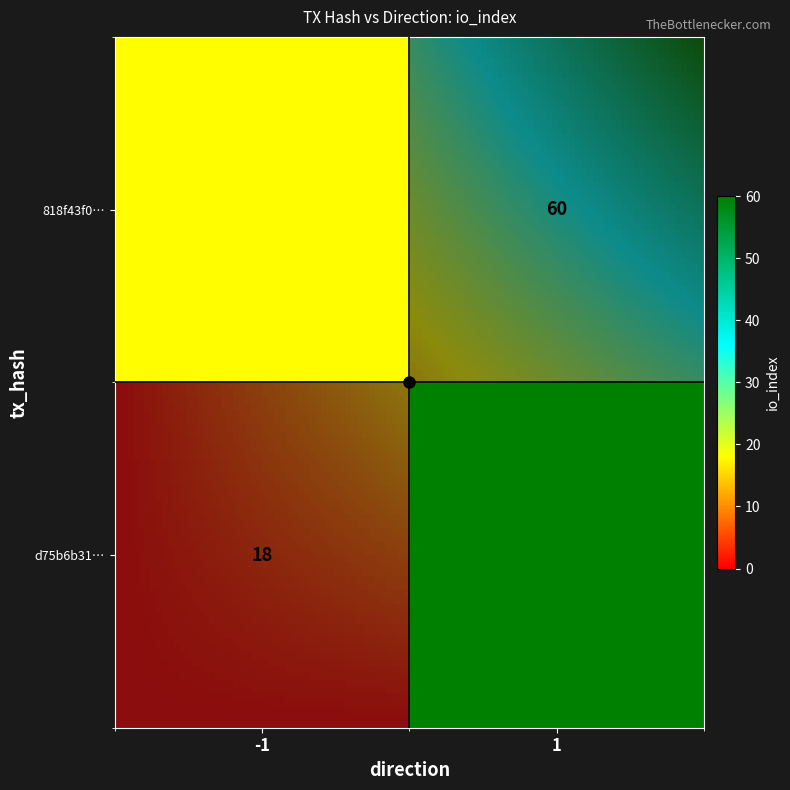

What is the sum of the 818f43f093a124779e7fdfad9bf7defbde61328 values at -1 and 1?

61